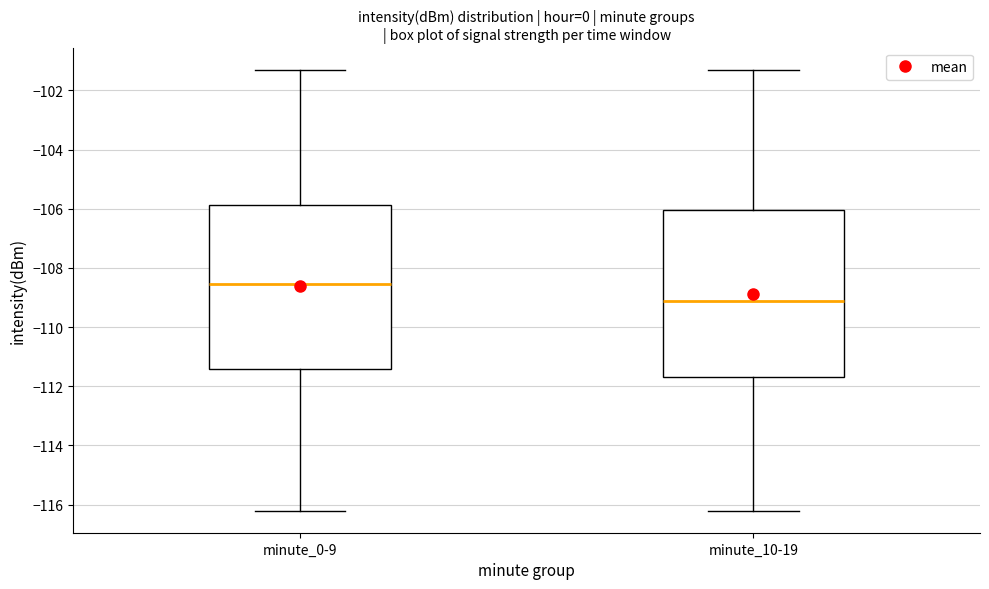

Reading left to right, read every box against the y-axis: the position of its median line, the range the box covers, and the ends of its whiskers. The values are not printed on the chart, so give them approximately, as read against the axis.

minute_0-9: median -108.6, box -111.4 to -105.8, whiskers -116.2 to -101.4
minute_10-19: median -109.2, box -111.6 to -106.0, whiskers -116.2 to -101.4